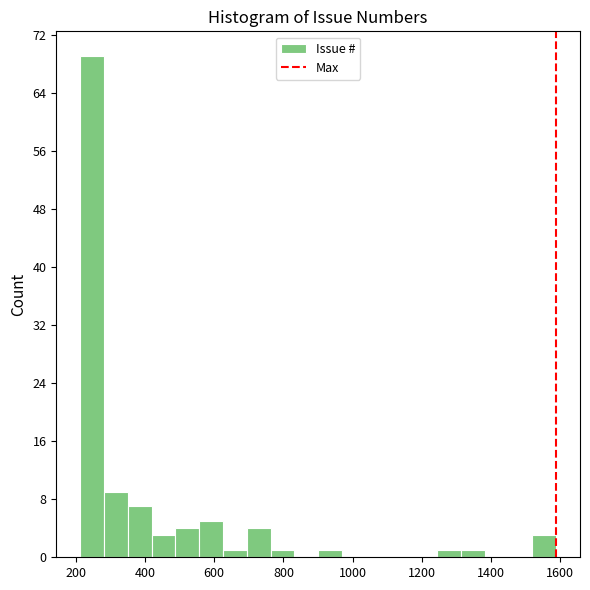

Around what value on the x-axis is the tallest bar? Give the approximate position of its centre, as read against the axis.

240